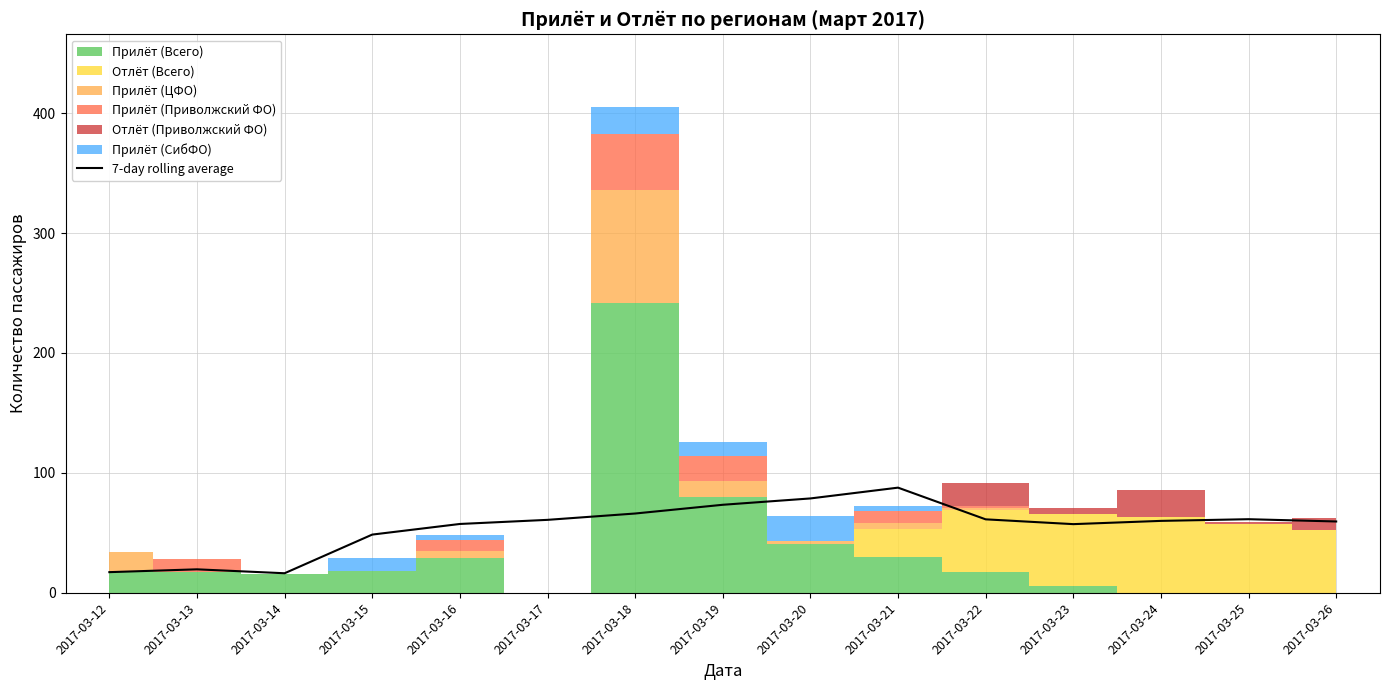

What is the value of the 3rd point from the left?

16.3